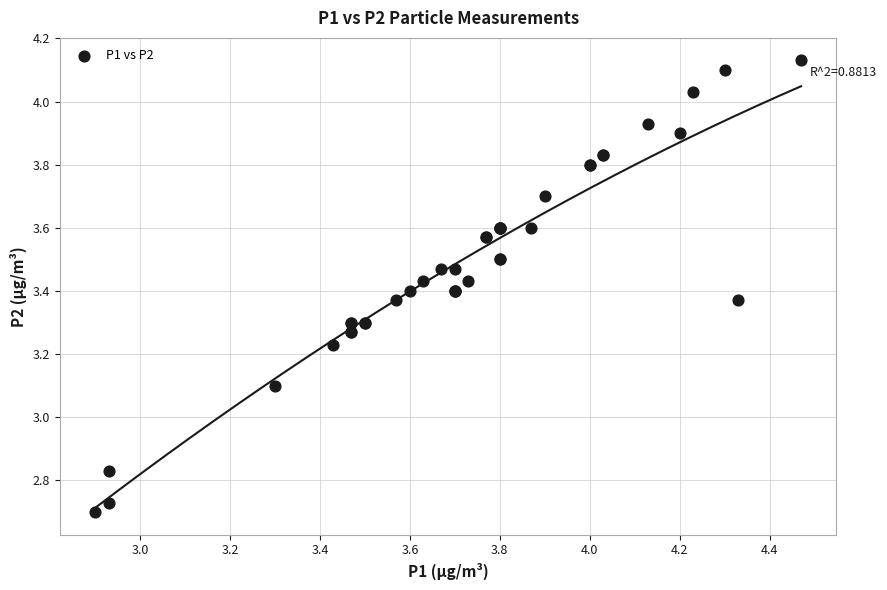

What Y value in the scatter plot is closest to 3?

3.1